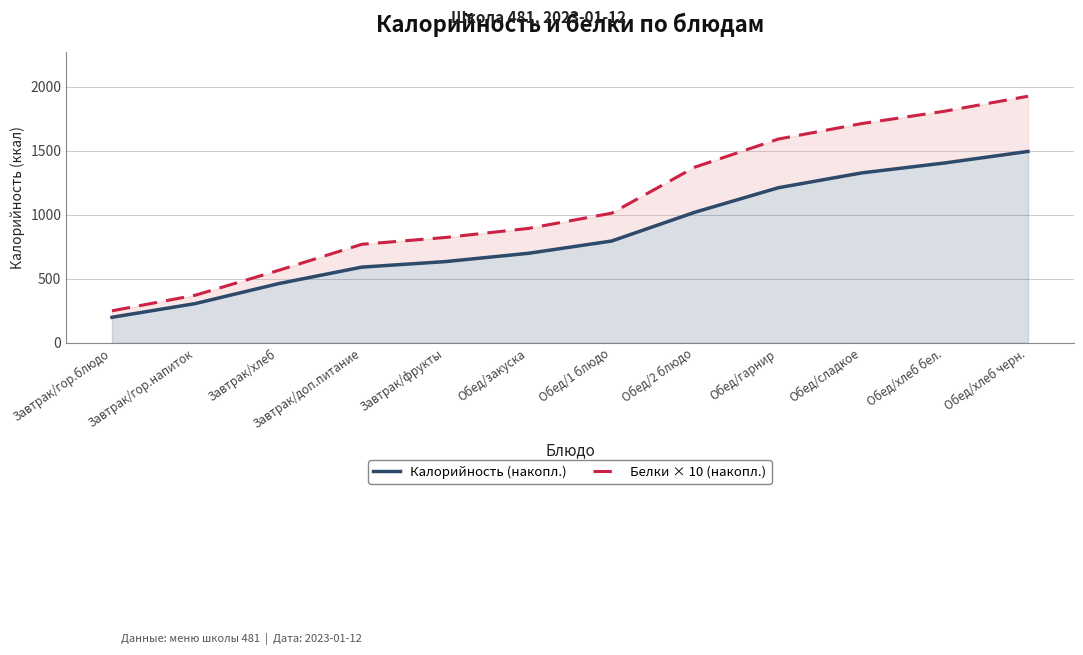

True or false: Калорийность (накопл.) and Белки × 10 (накопл.) intersect in this chart.

False